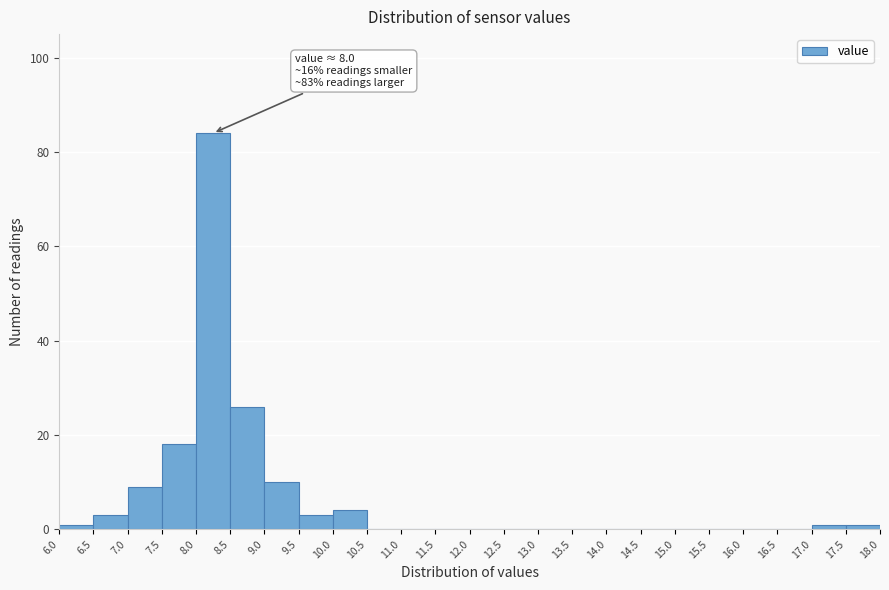

Over which range of the x-axis is the bar tallest?

8.0 to 8.5